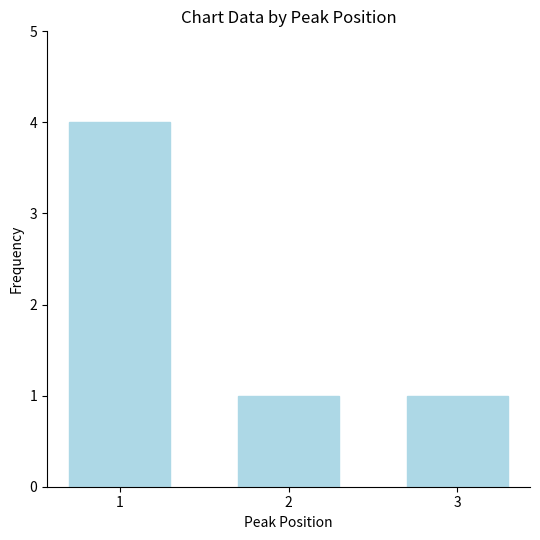

What is the greatest value displayed?

4